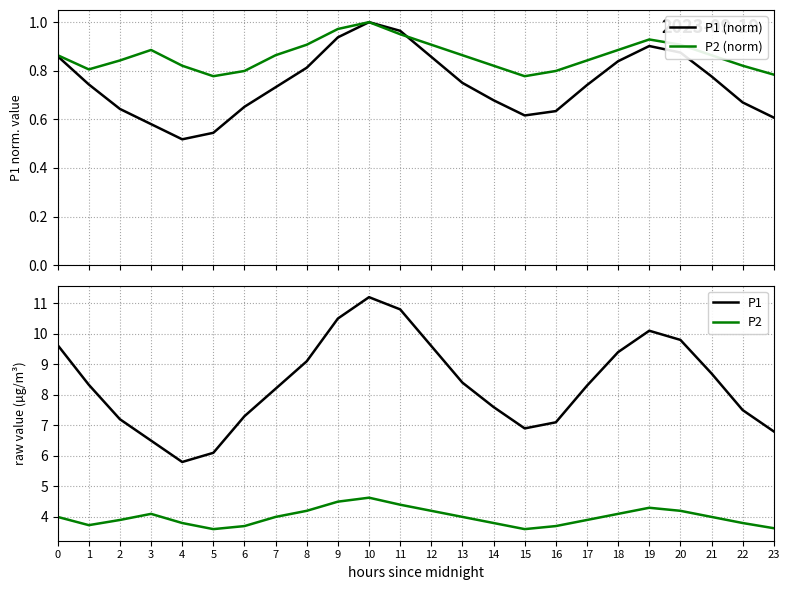

Which series has the widest spread of values?

P1